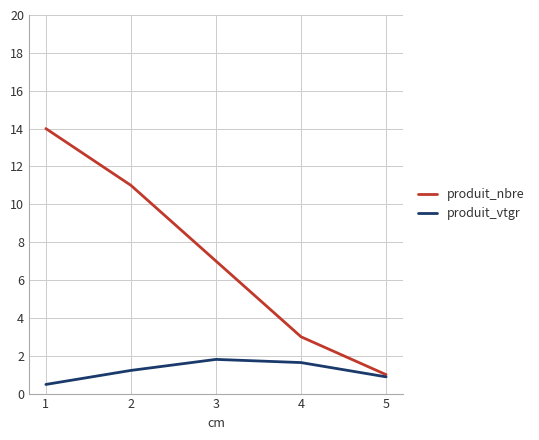

True or false: produit_nbre has a value of 1.0 at 5.

True